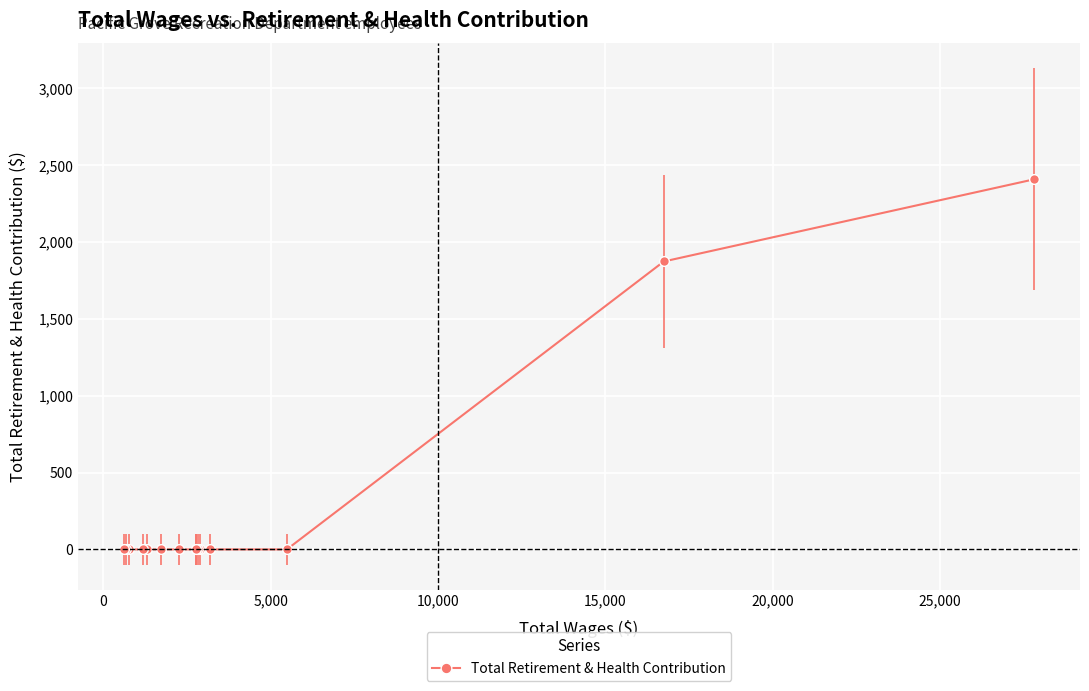

How many categories are shown in the chart?

15